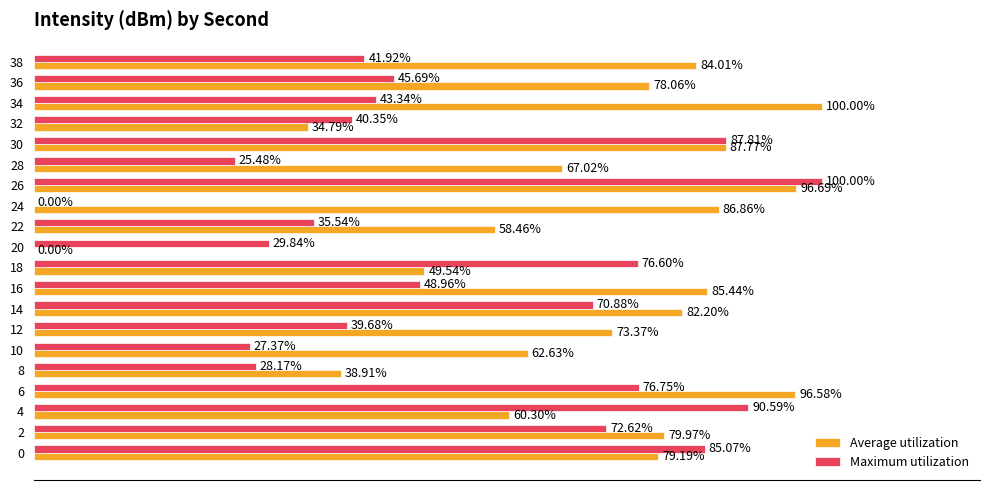

Which series has the largest total across all categories?

Average utilization